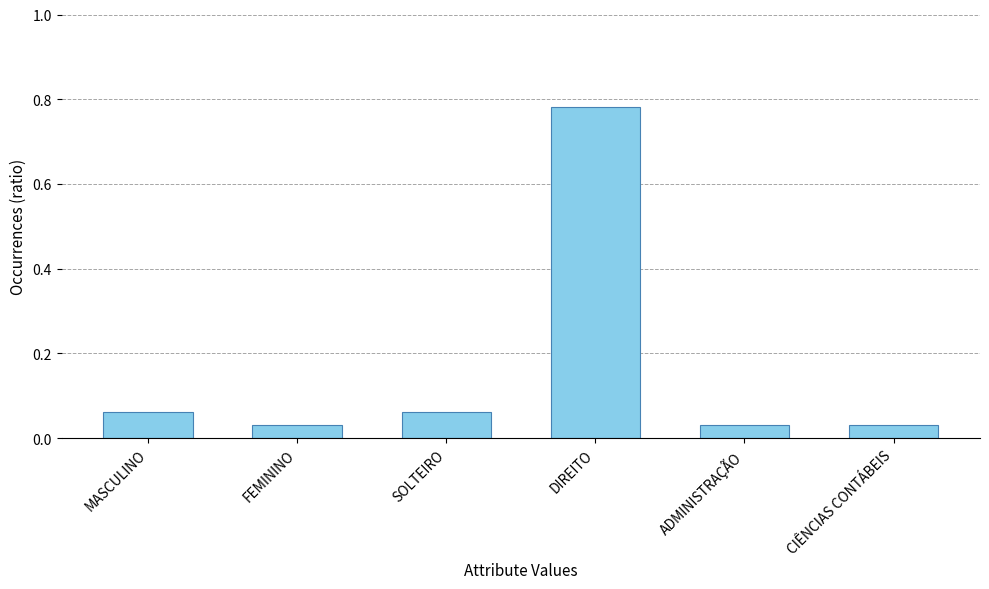

How many categories are shown in the chart?

6